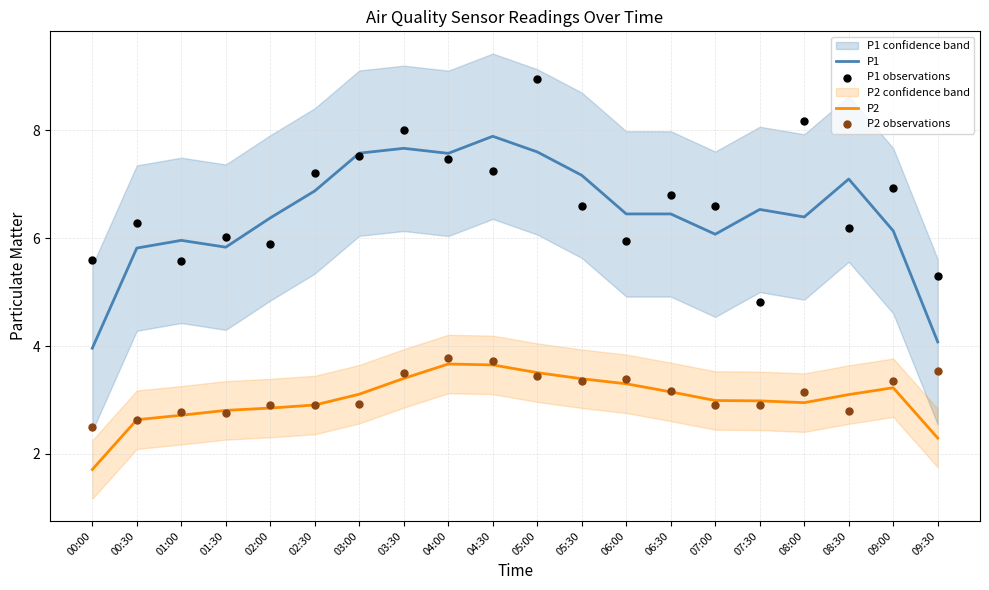

True or false: P2 has a value of 1.2 at 03:00.

False